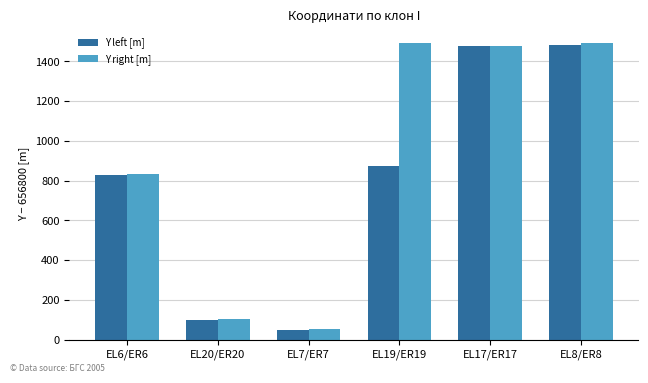

What is the label of the 3rd bar from the left?

EL7/ER7